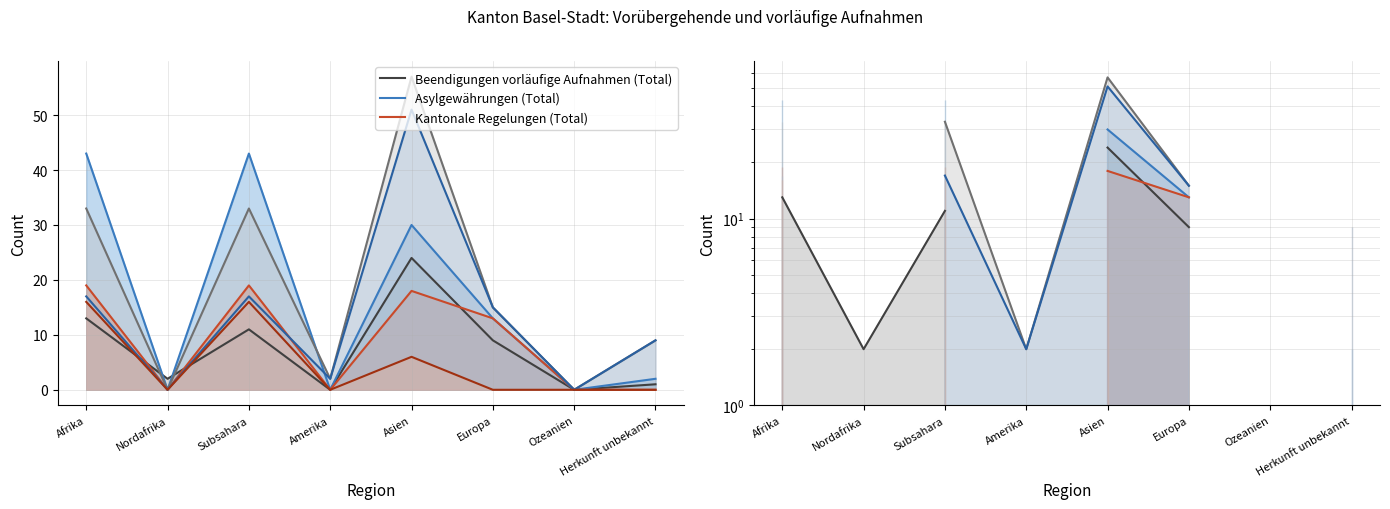

What is the label of the 6th point from the right?

Subsahara